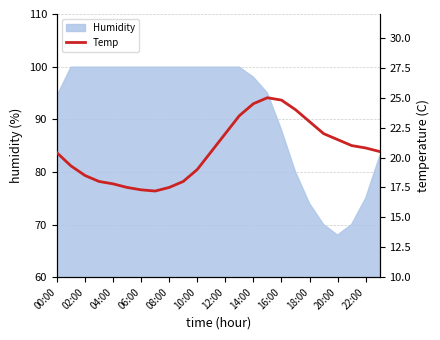

Does the chart display data point markers on the line(s)?

No